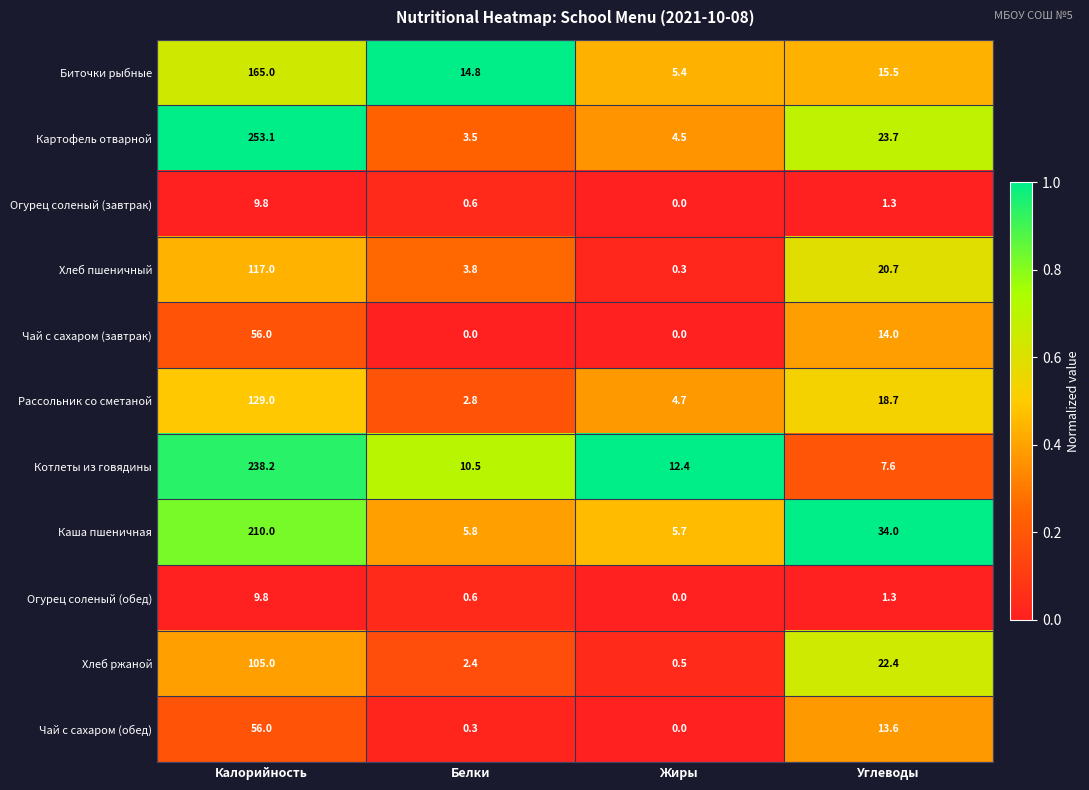

At which label does Котлеты из говядины reach its minimum?

Углеводы